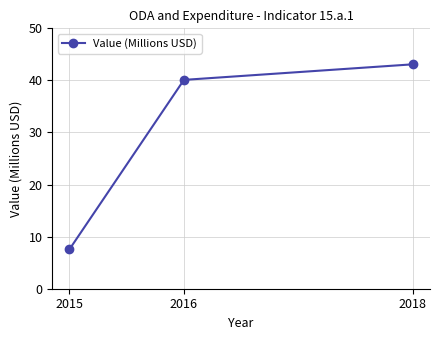

What is the difference between the values at 2016 and 2018?

3.0